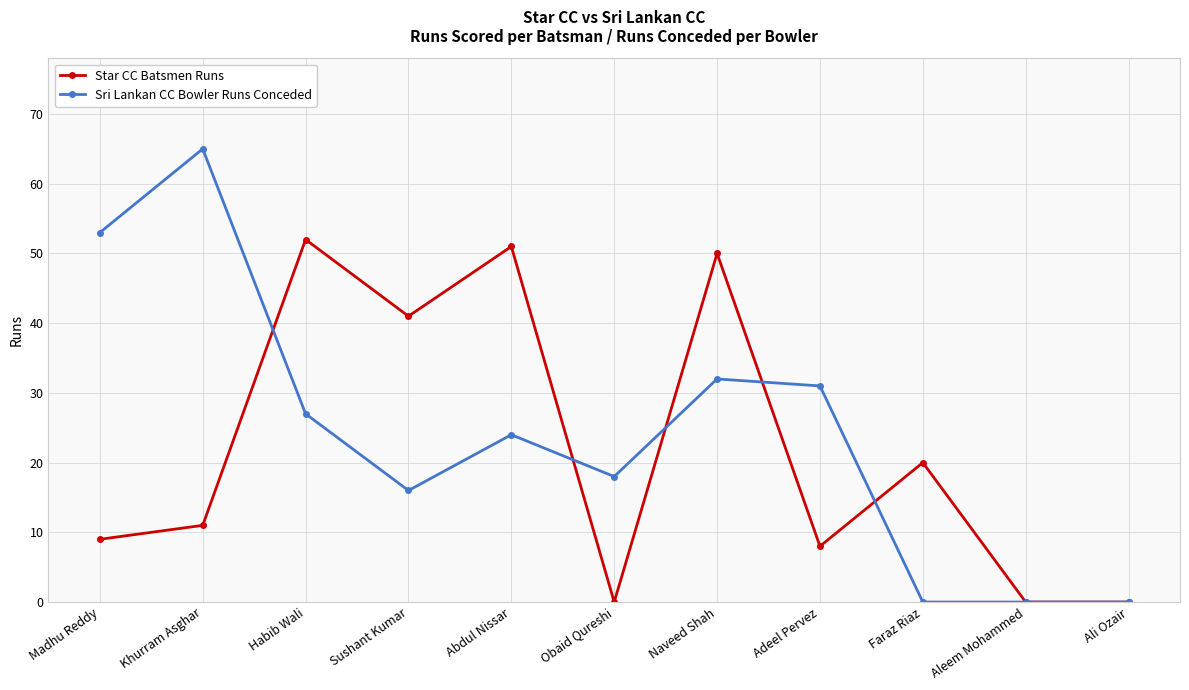

At how many categories does at least one series exceed 22?

7